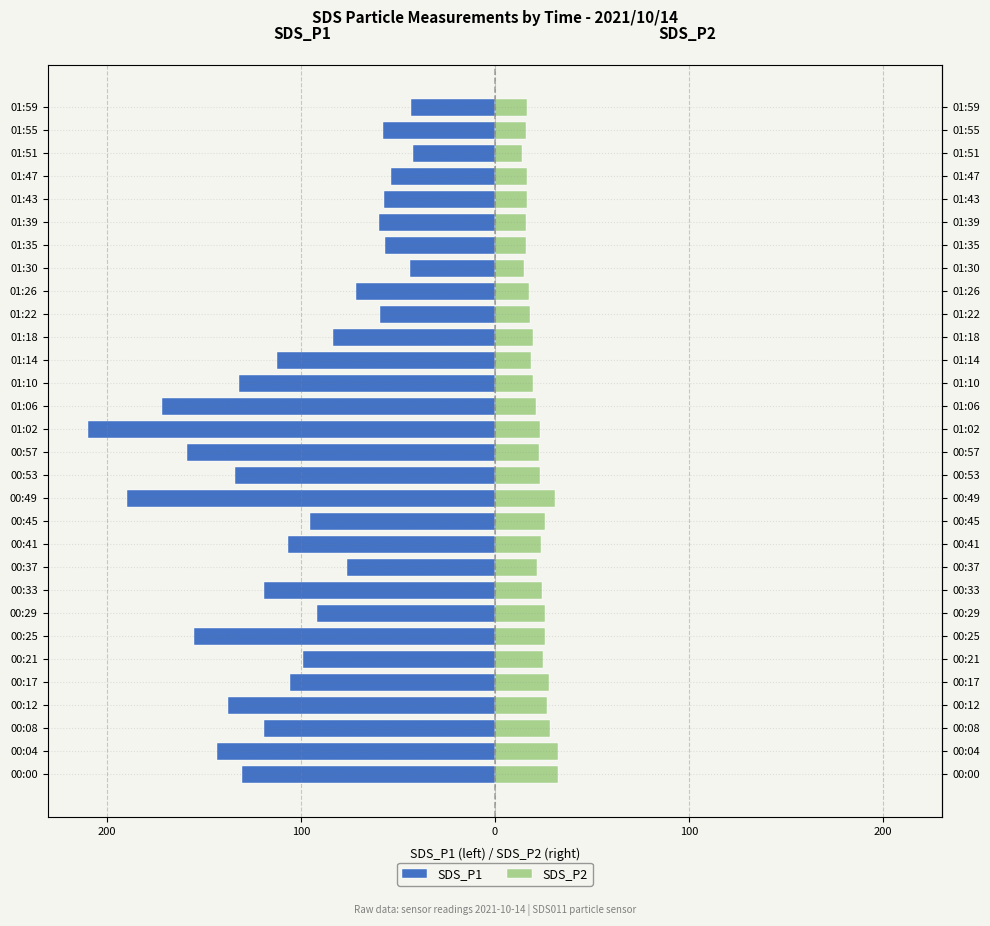

Reading right to left, what are all the values shown in this chart?

SDS_P1: -43.2	-57.6	-42.5	-53.7	-57.1	-59.6	-56.9	-43.9	-71.8	-59.2	-83.5	-112.1	-132.2	-171.6	-209.7	-158.6	-133.8	-189.8	-95.6	-106.8	-76.2	-119.0	-91.5	-155.0	-99.0	-105.8	-137.6	-119.1	-143.4	-130.5
SDS_P2: 16.7	15.8	13.9	16.6	16.5	16.0	15.9	14.9	17.3	18.0	19.4	18.7	19.6	21.0	23.4	22.5	23.3	30.7	25.6	23.6	21.4	24.2	25.9	25.6	24.9	28.1	26.7	28.6	32.7	32.4